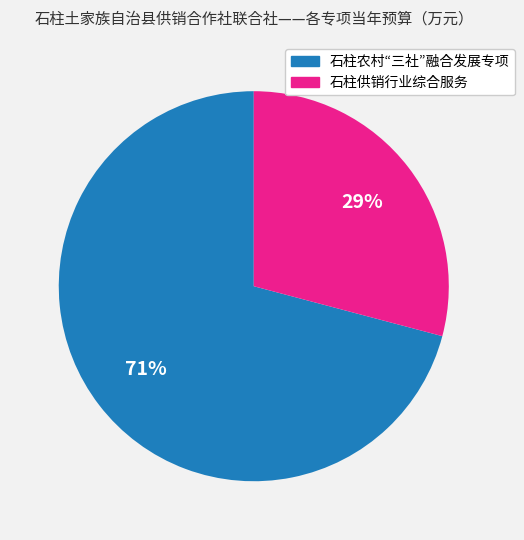

Is it true that 石柱农村“三社”融合发展专项 is 71% of the pie?

True